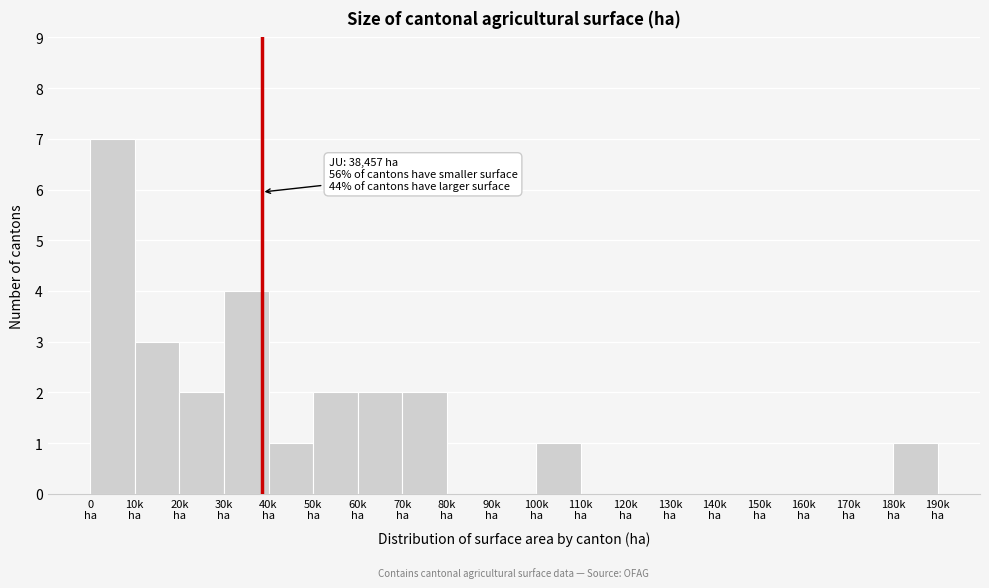

What is the maximum value shown in the chart?

7